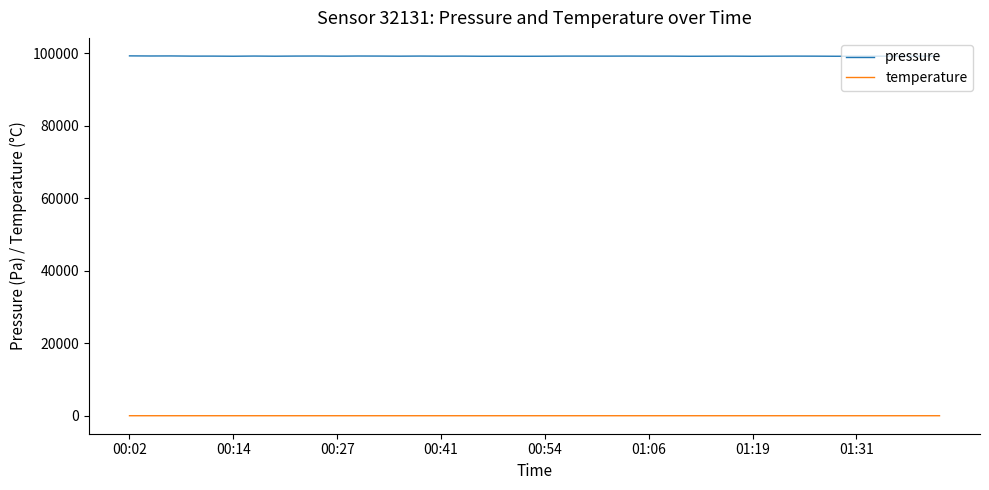

How many lines are shown in the chart?

2